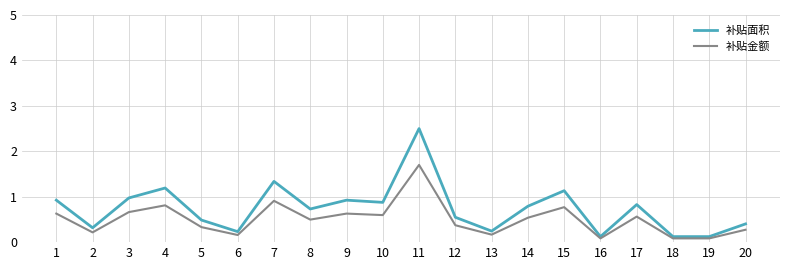

Between 11 and 19, which series saw the biggest shift?

补贴面积